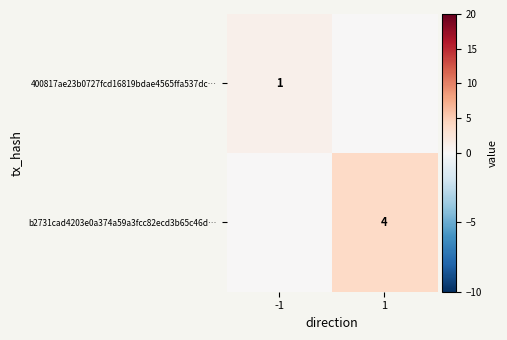

The b2731cad4203e0a374a59a3fcc82ecd3b65c46d… series shows 4 at 1. True or false?

True